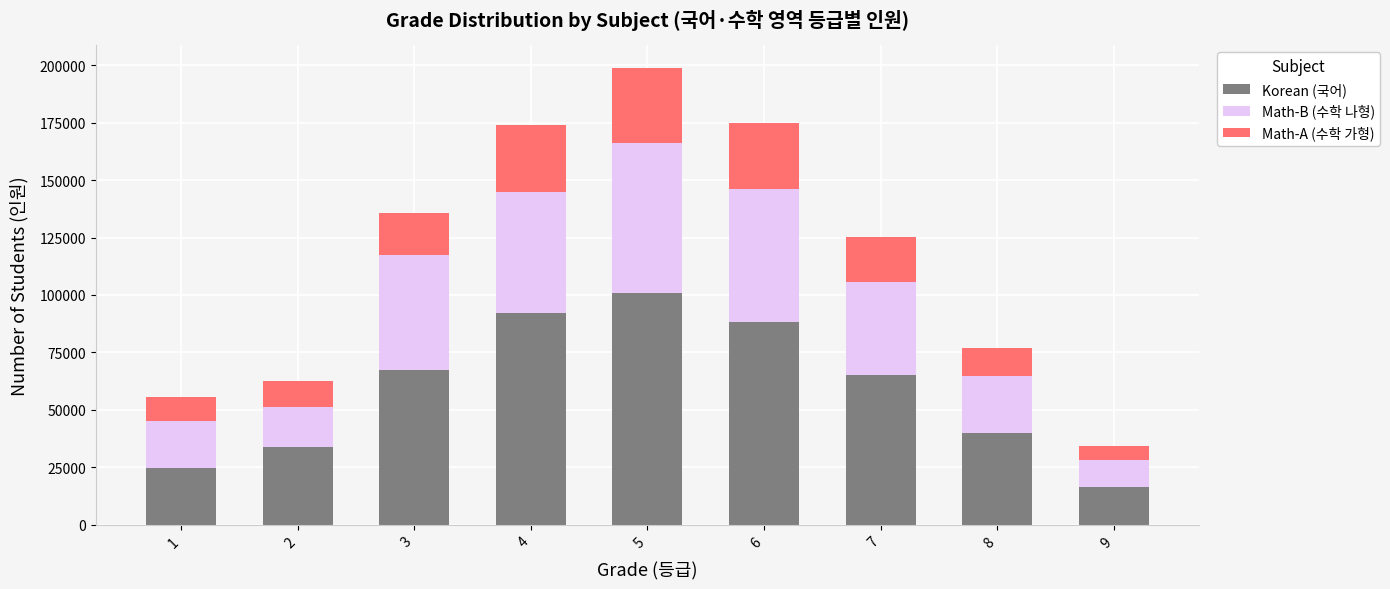

What is the sum of the Korean (국어) values at 6 and 9?

104719